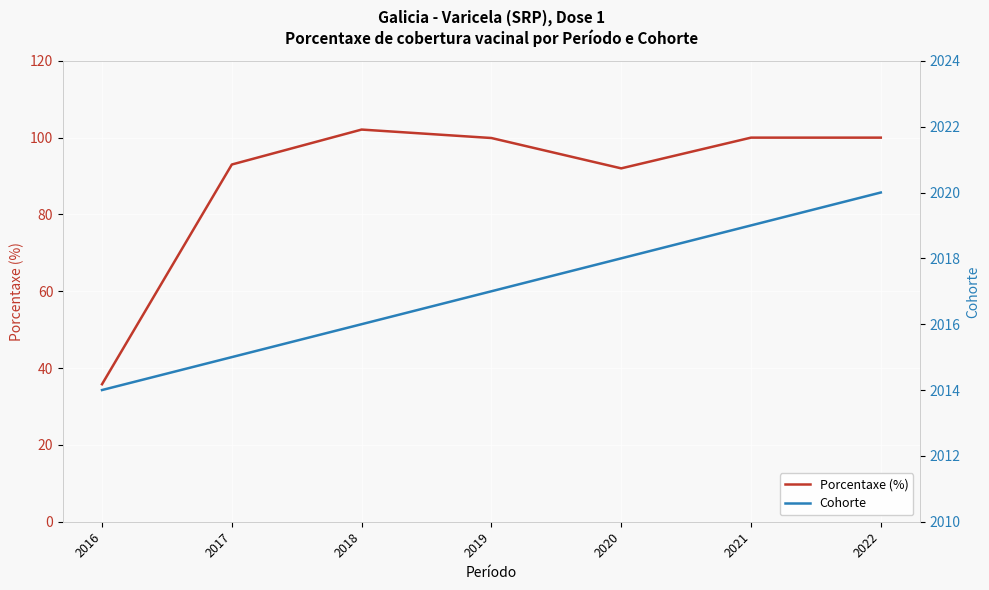

At how many categories does at least one series exceed 1283?

7